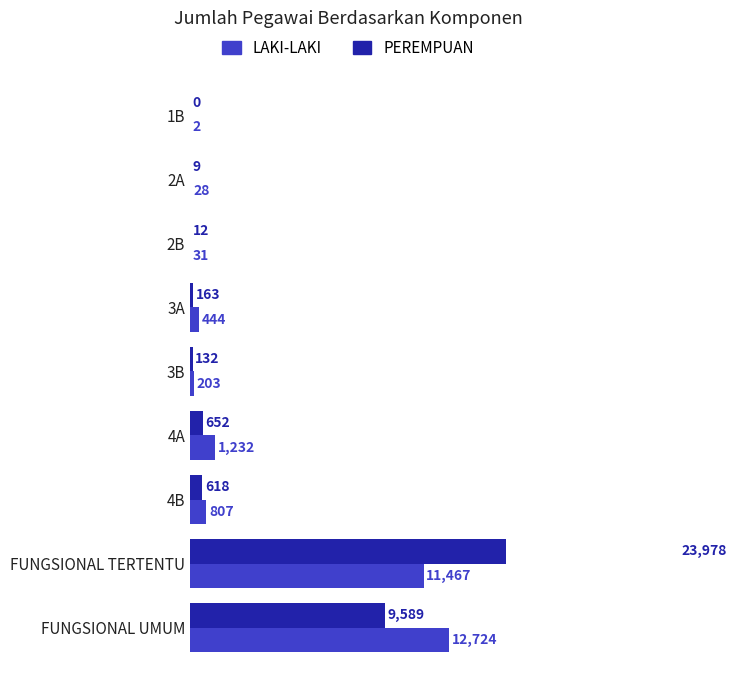

How many series are shown in this chart?

2